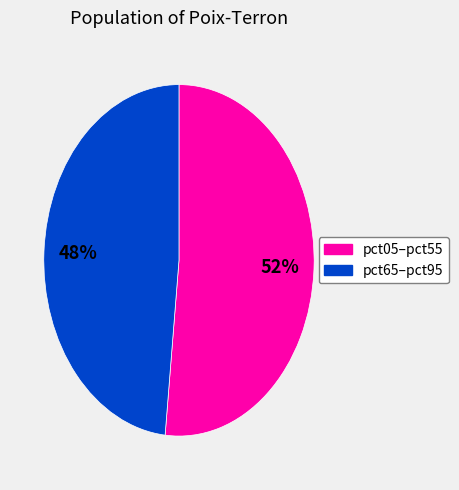

Does any single category account for the majority?

Yes